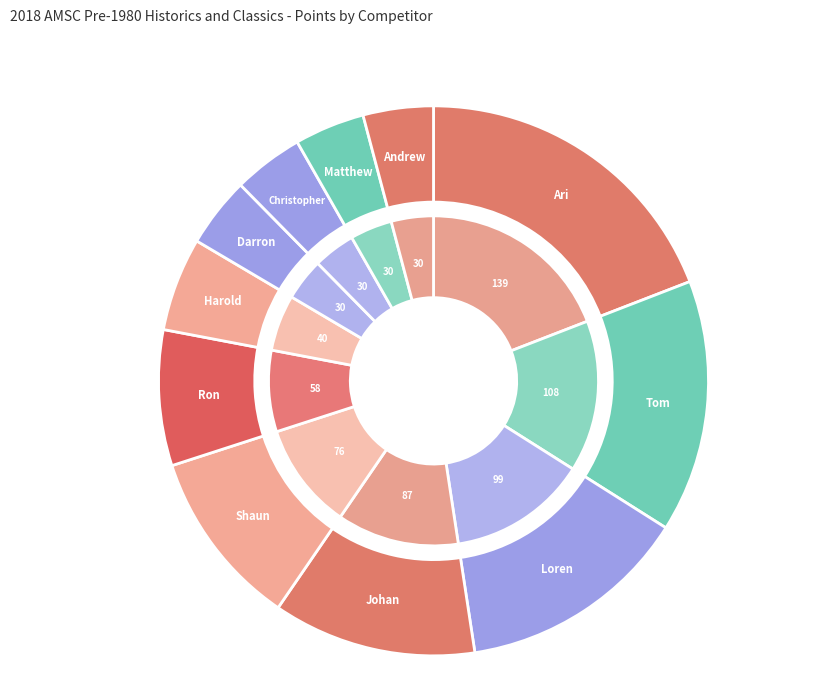

To the nearest percent, what percentage of the pie is Darron Gudmanz?

4%